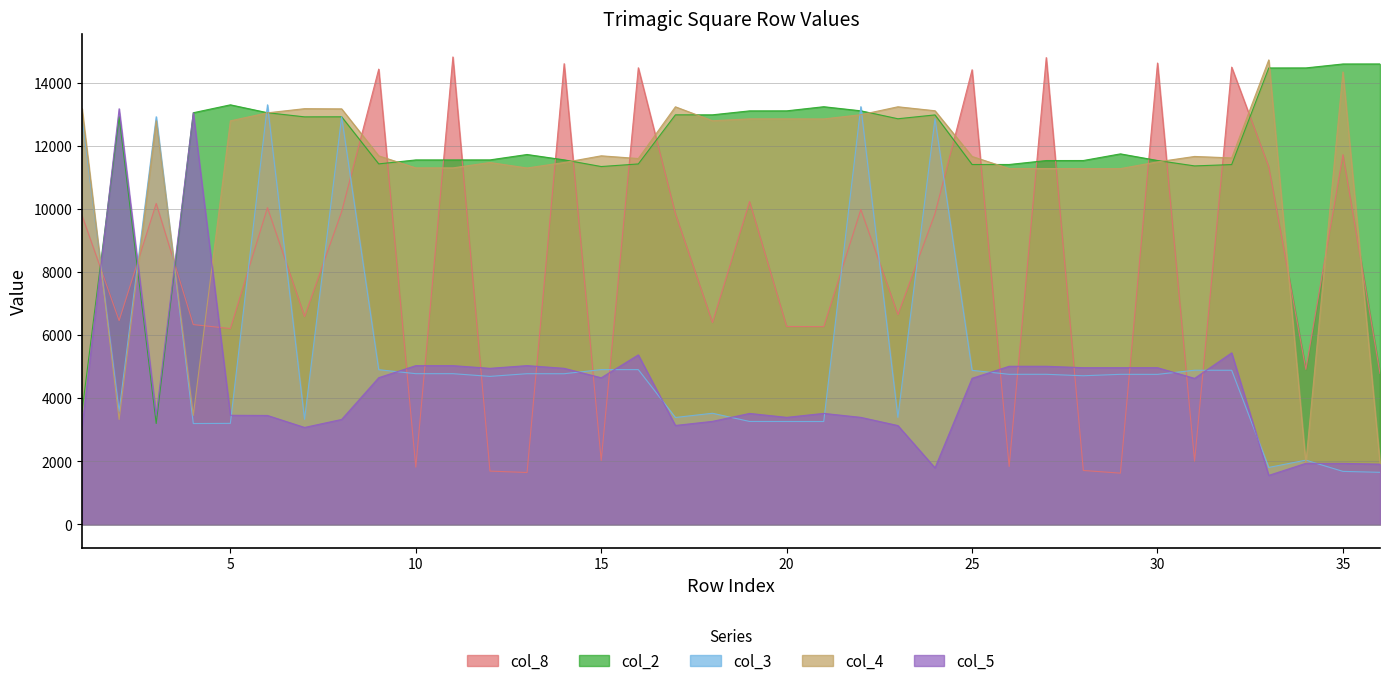

Which series changed the most between 26 and 30?

col_8